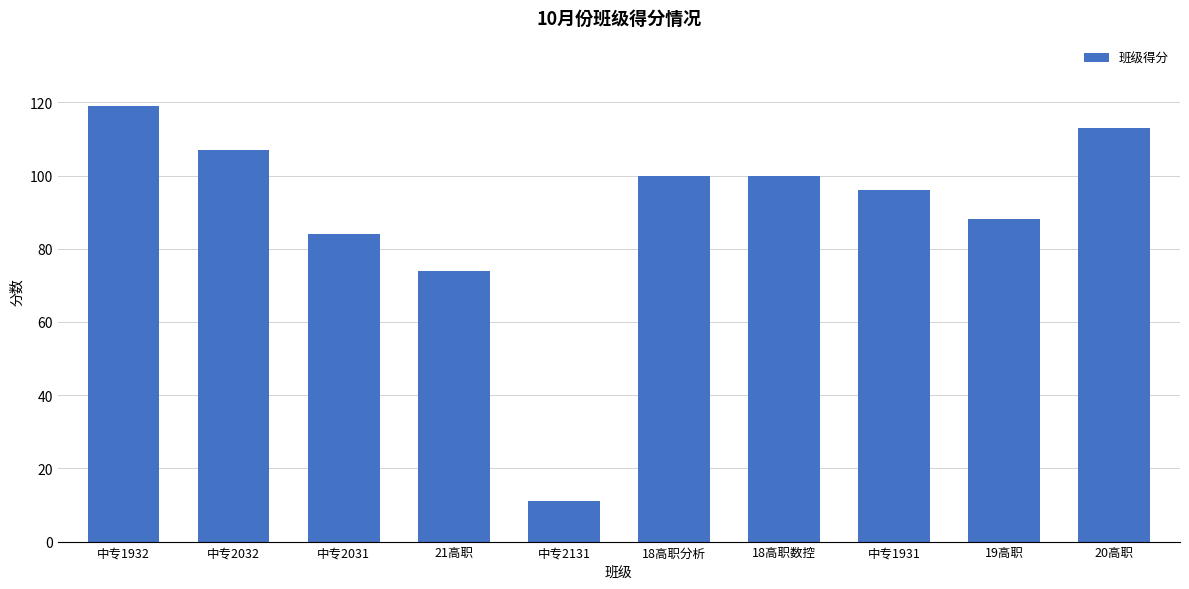

What is the change in value from 中专2131 to 18高职分析?

+89